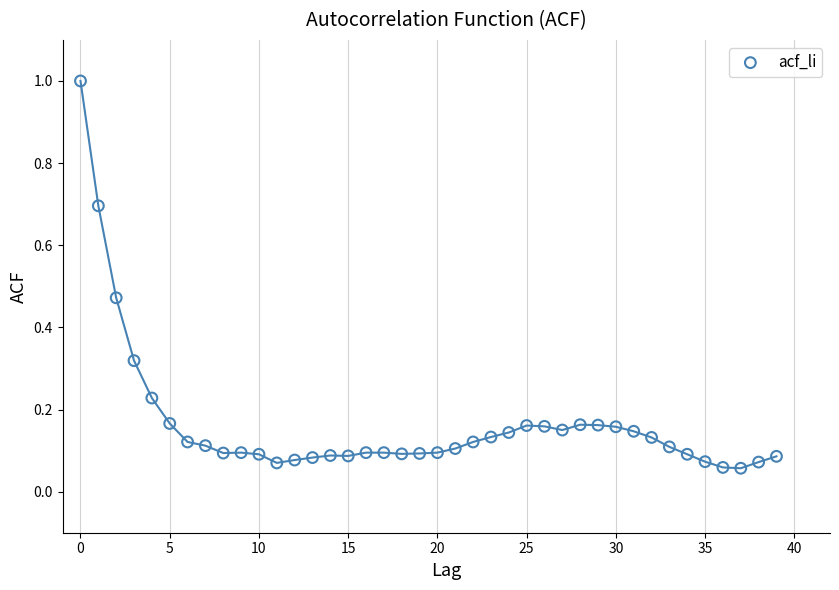

What is the range of Y values (max minus min)?

0.9